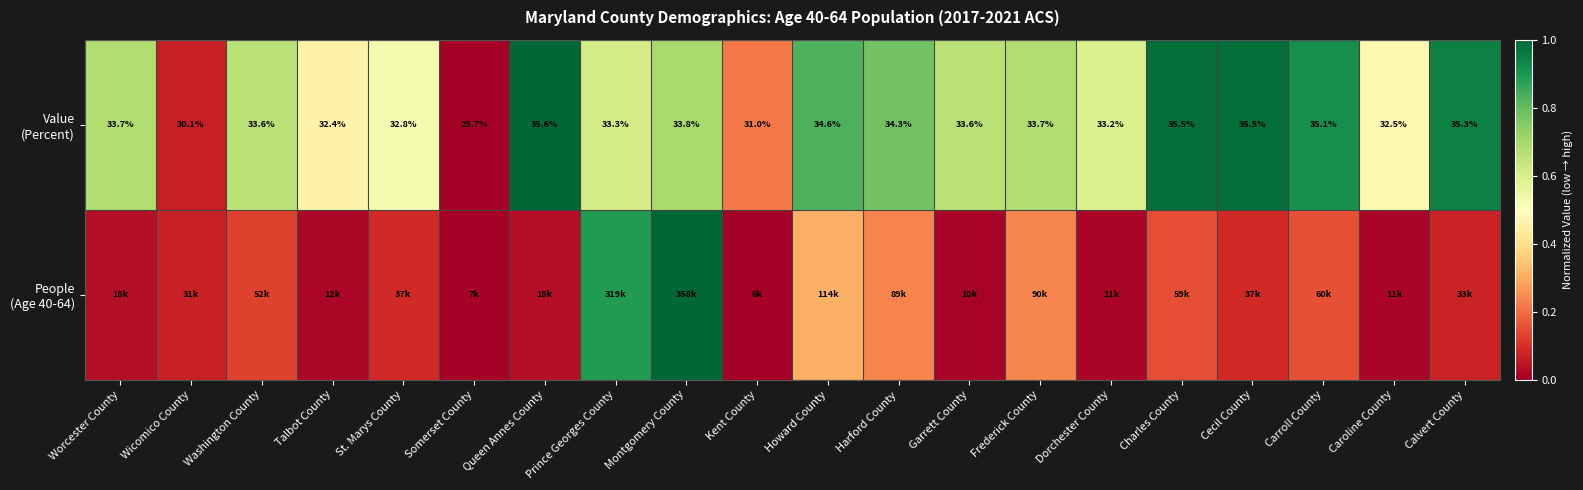

Is the value of People (Age 40-64) at Somerset County greater than the value of Value (Percent) at Caroline County?

No